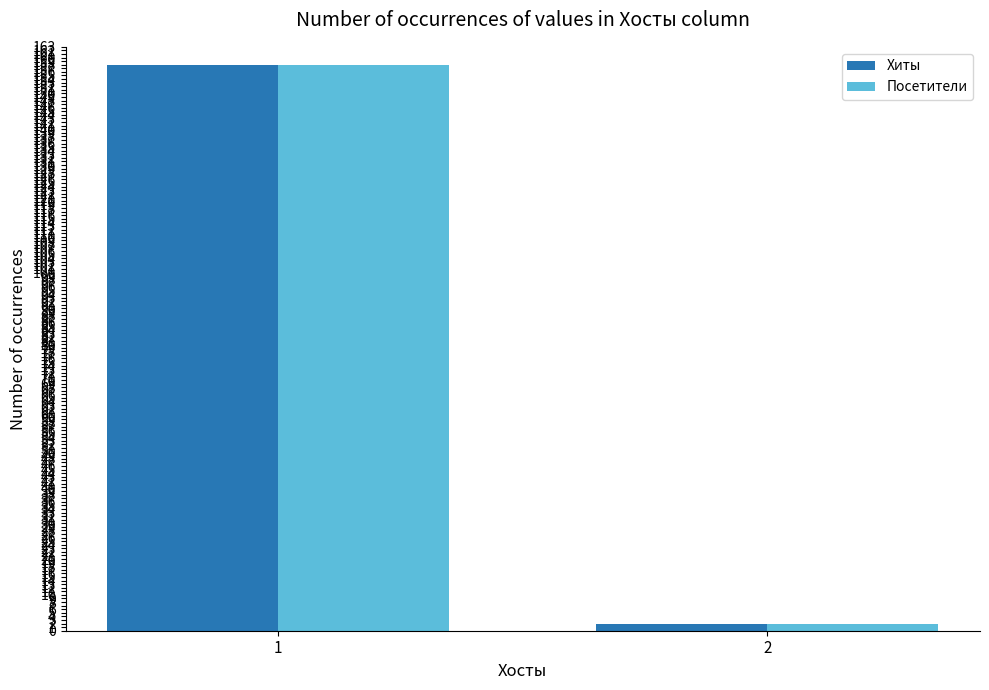

What is the maximum value for Посетители?

158